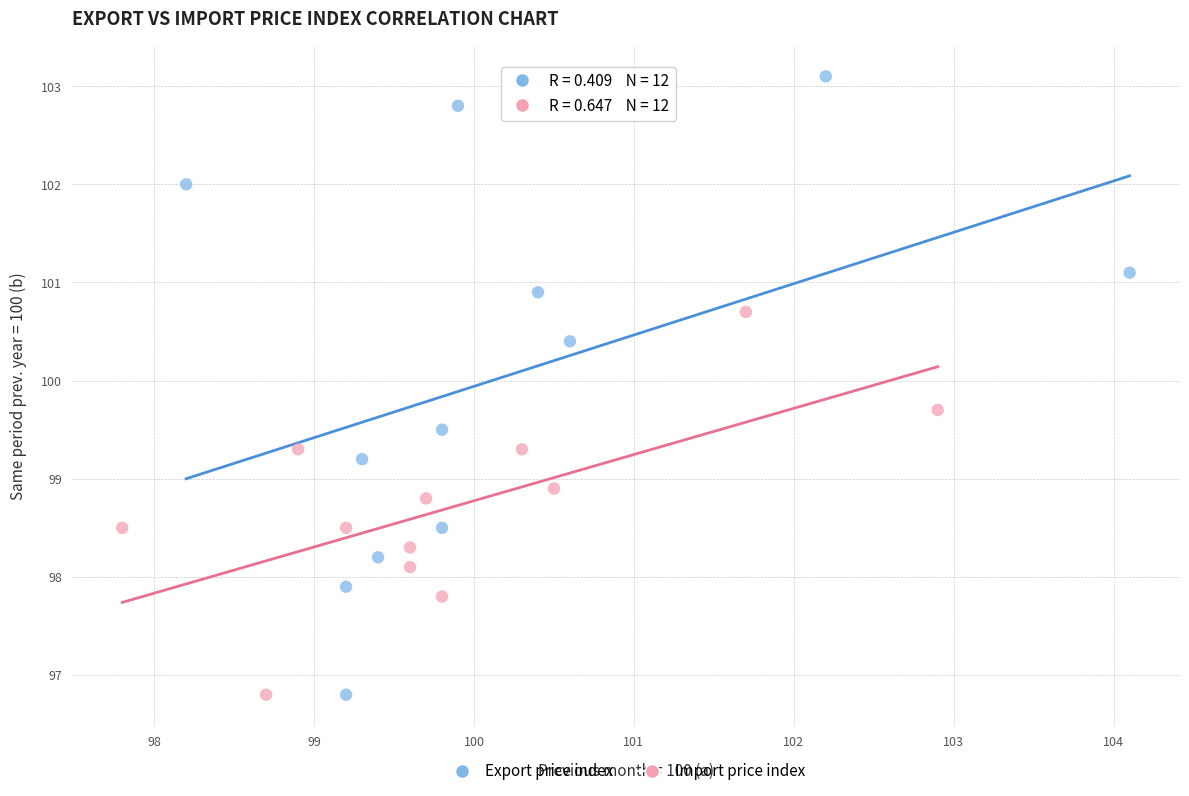

Which series has the widest spread of Y values?

Export price index